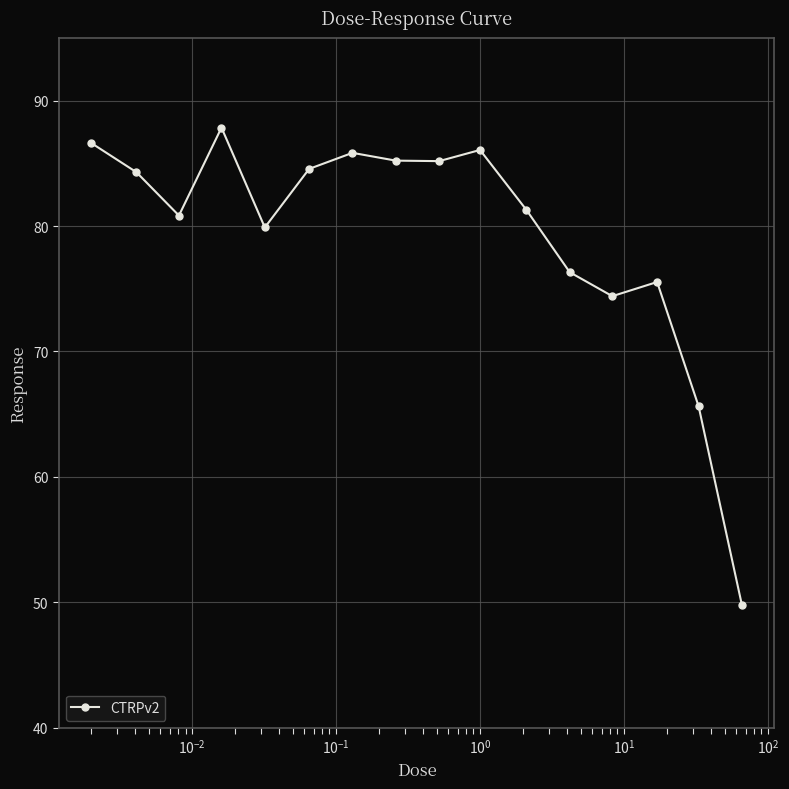

What is the sum of all values?

1269.3